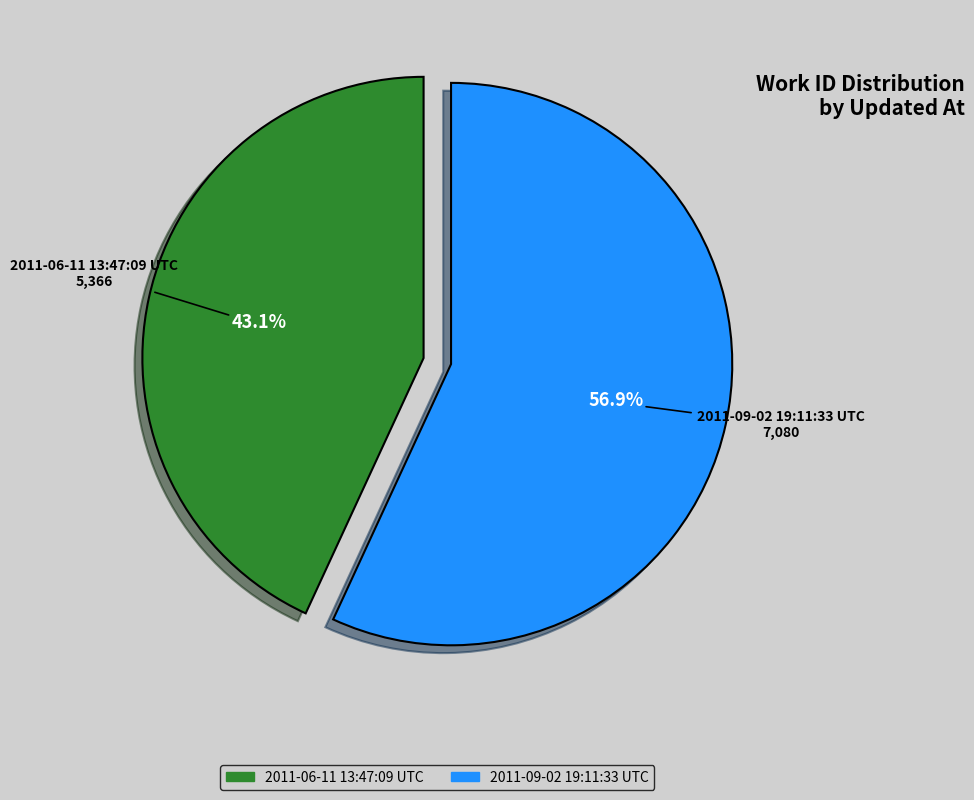

How much of the chart is everything except 2011-06-11 13:47:09 UTC?

56.9%